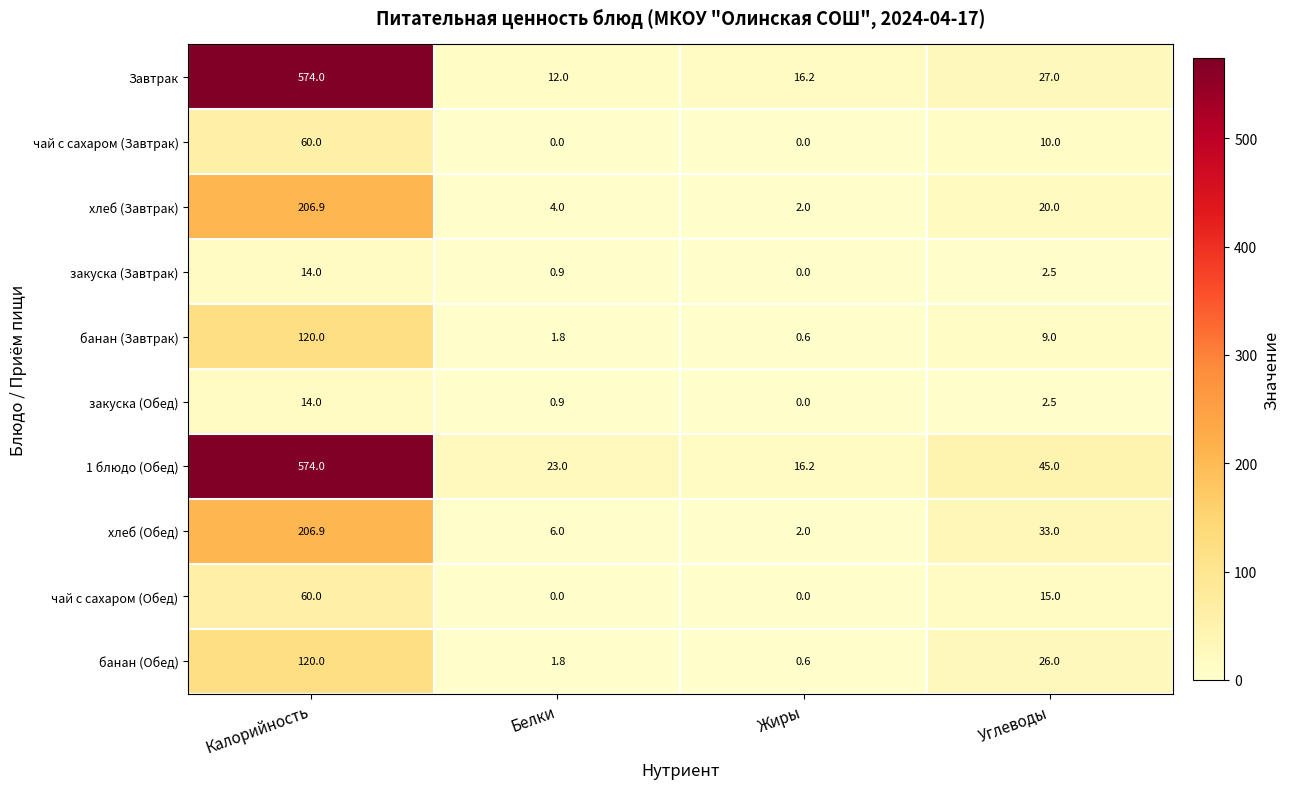

At how many categories does at least one series exceed 342?

1